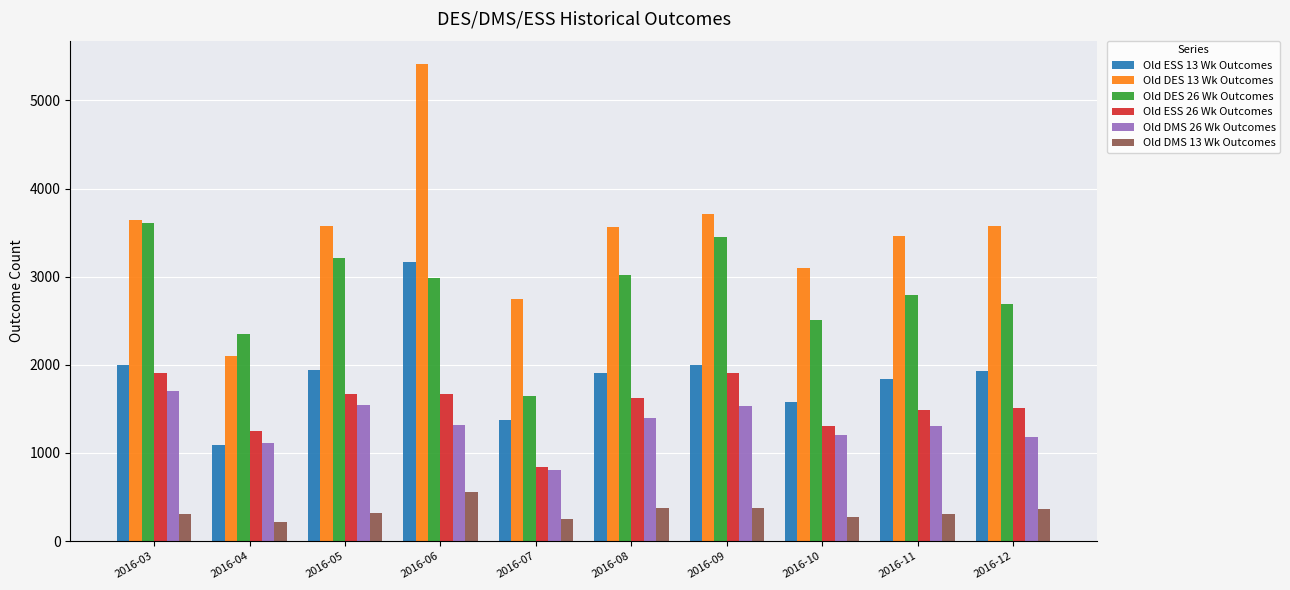

What is the sum of all Old DMS 26 Wk Outcomes values?

13107